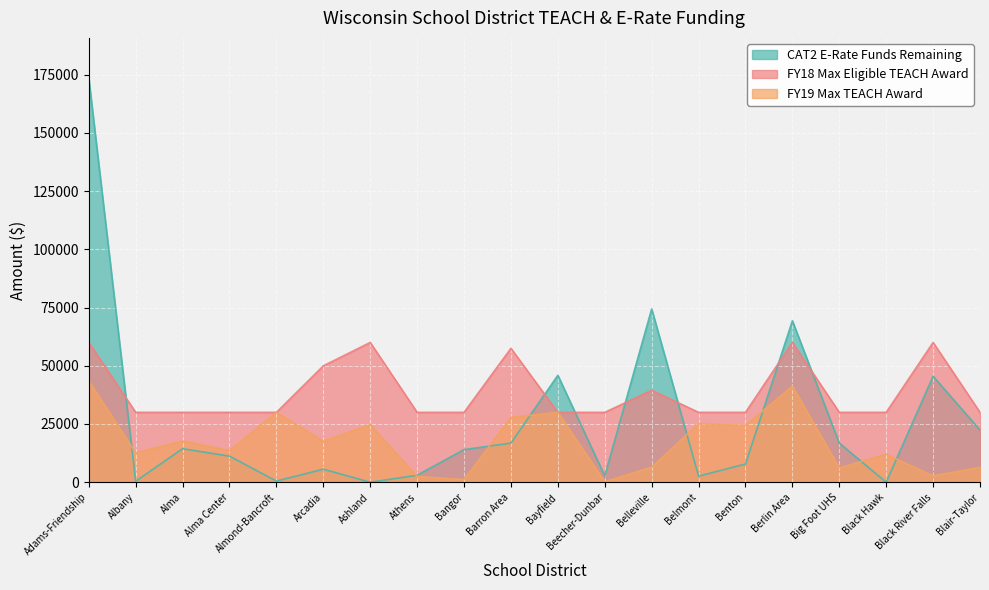

What is the approximate value of FY18 Max Eligible TEACH Award at Adams-Friendship, to the nearest 50?

60000